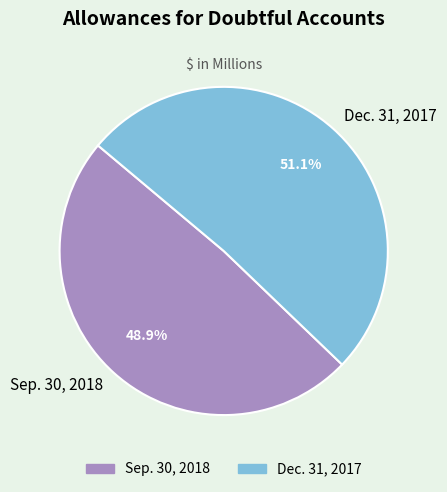

What is the largest slice in the pie chart?

Dec. 31, 2017